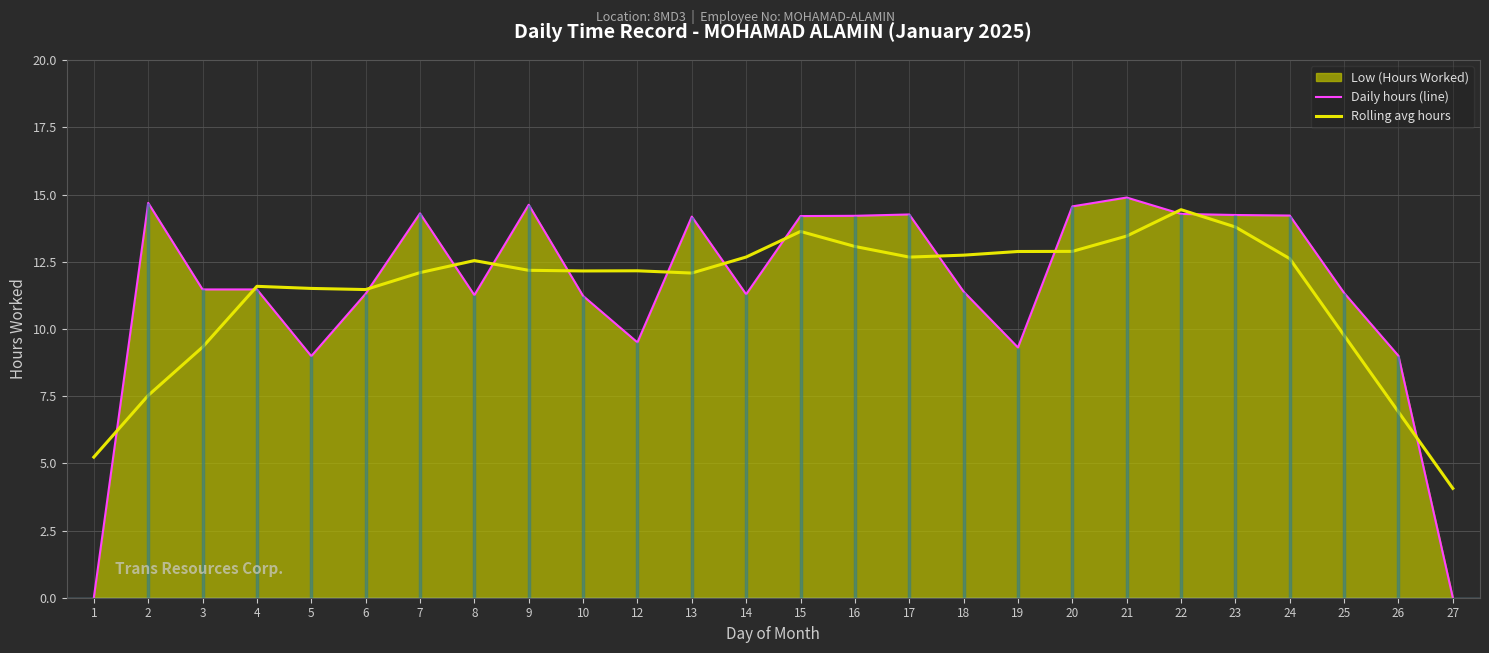

Does the chart display data point markers on the line(s)?

No